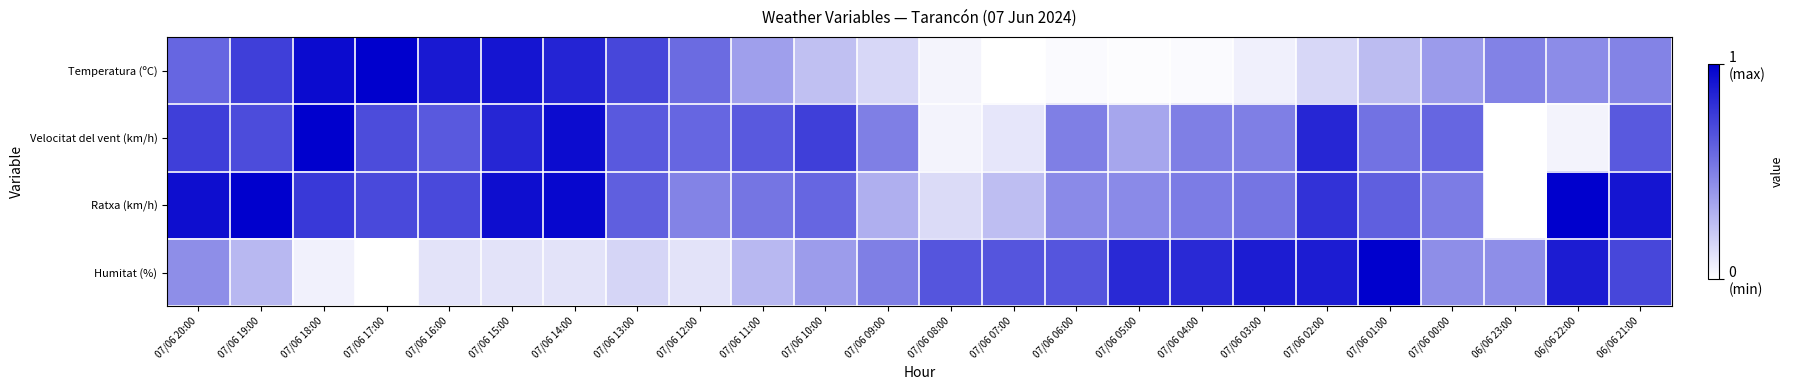

How many distinct data groups are displayed?

4